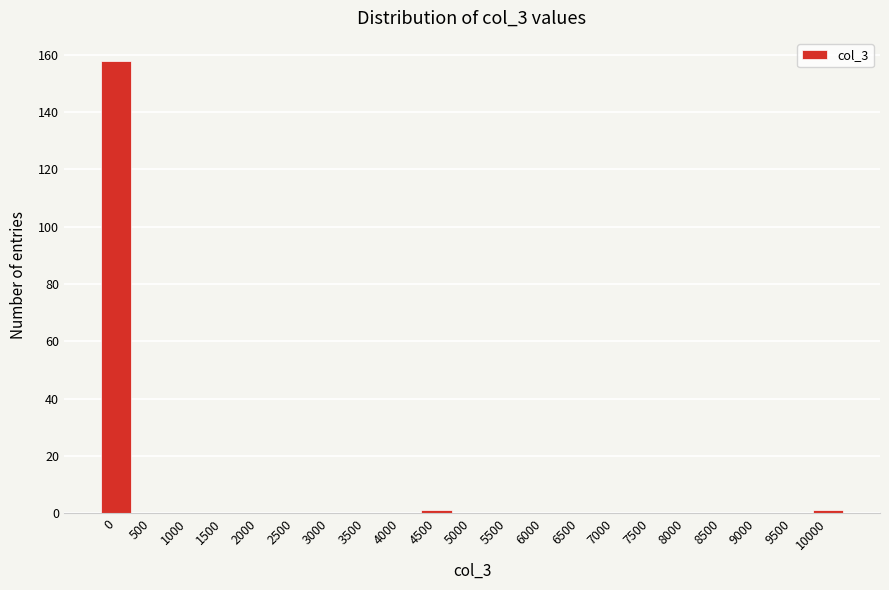

Reading left to right, transcribe all the data shown in this chart.

0=158	500=0	1000=0	1500=0	2000=0	2500=0	3000=0	3500=0	4000=0	4500=1	5000=0	5500=0	6000=0	6500=0	7000=0	7500=0	8000=0	8500=0	9000=0	9500=0	10000=1